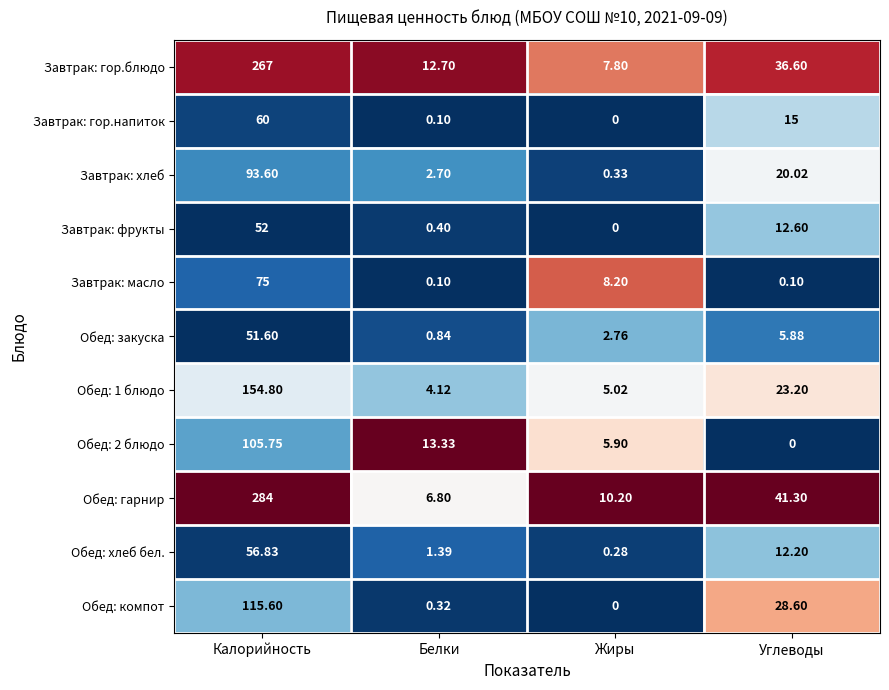

How many values in Завтрак: фрукты are above zero?

3